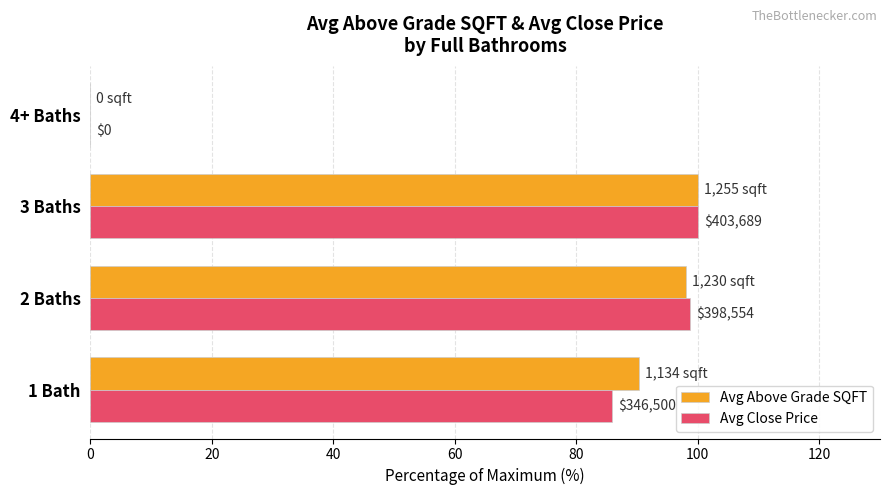

What is the sum of all Avg Close Price values?

284.6